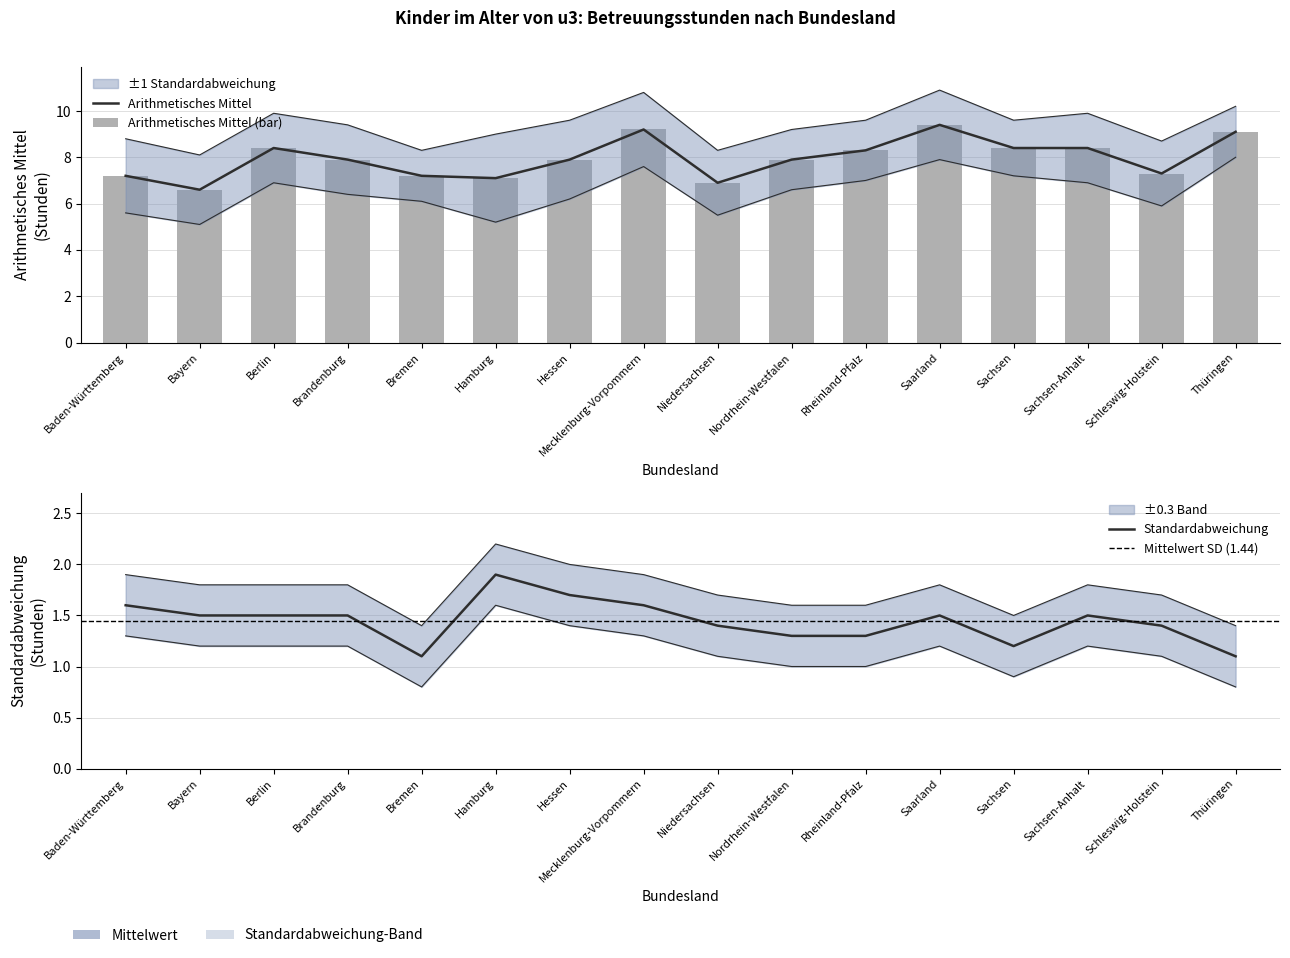

Rank the series at Thüringen from lowest to highest value.

Standardabweichung, Arithmetisches Mittel